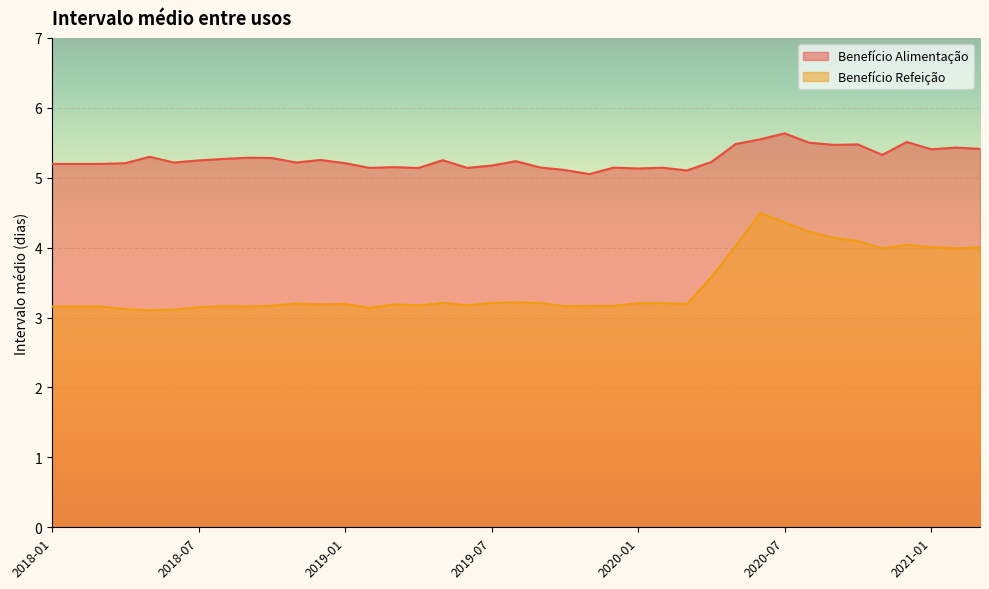

What is the difference between the highest and lowest values at 2021-03?

1.4